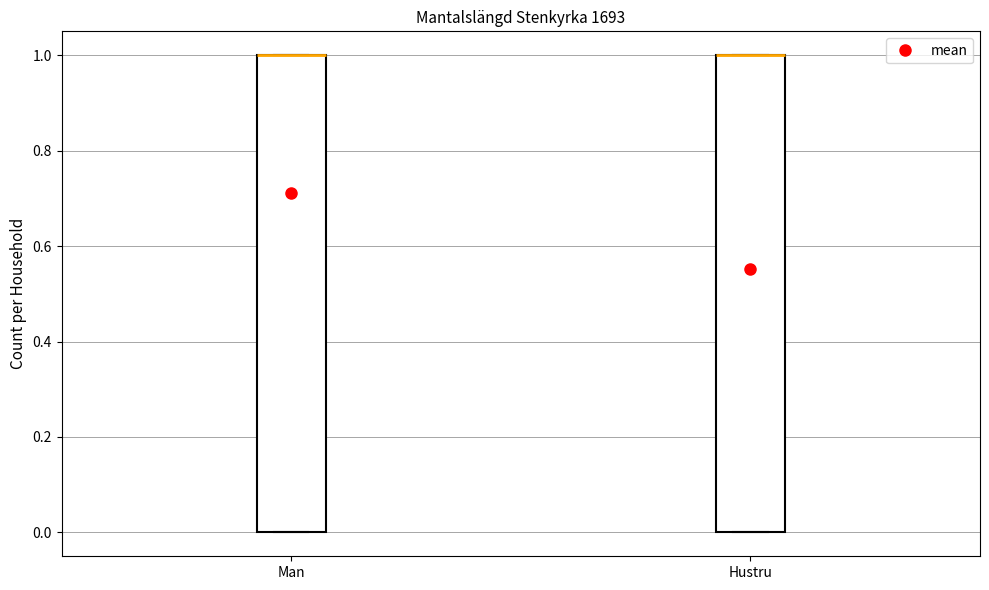

Reading left to right, transcribe this box plot: for each box, give where its median line is, the range the box spans, and where its two whiskers end, as read against the y-axis. The values are not printed on the chart, so give them approximately, as read against the axis.

Man: median 1 (drawn on the box's upper edge), box 0 to 1, whiskers 0 to 1
Hustru: median 1 (drawn on the box's upper edge), box 0 to 1, whiskers 0 to 1